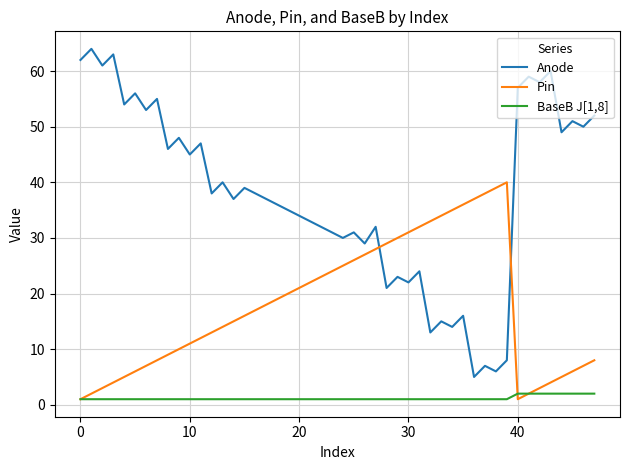

True or false: Anode and BaseB J[1,8] intersect in this chart.

False